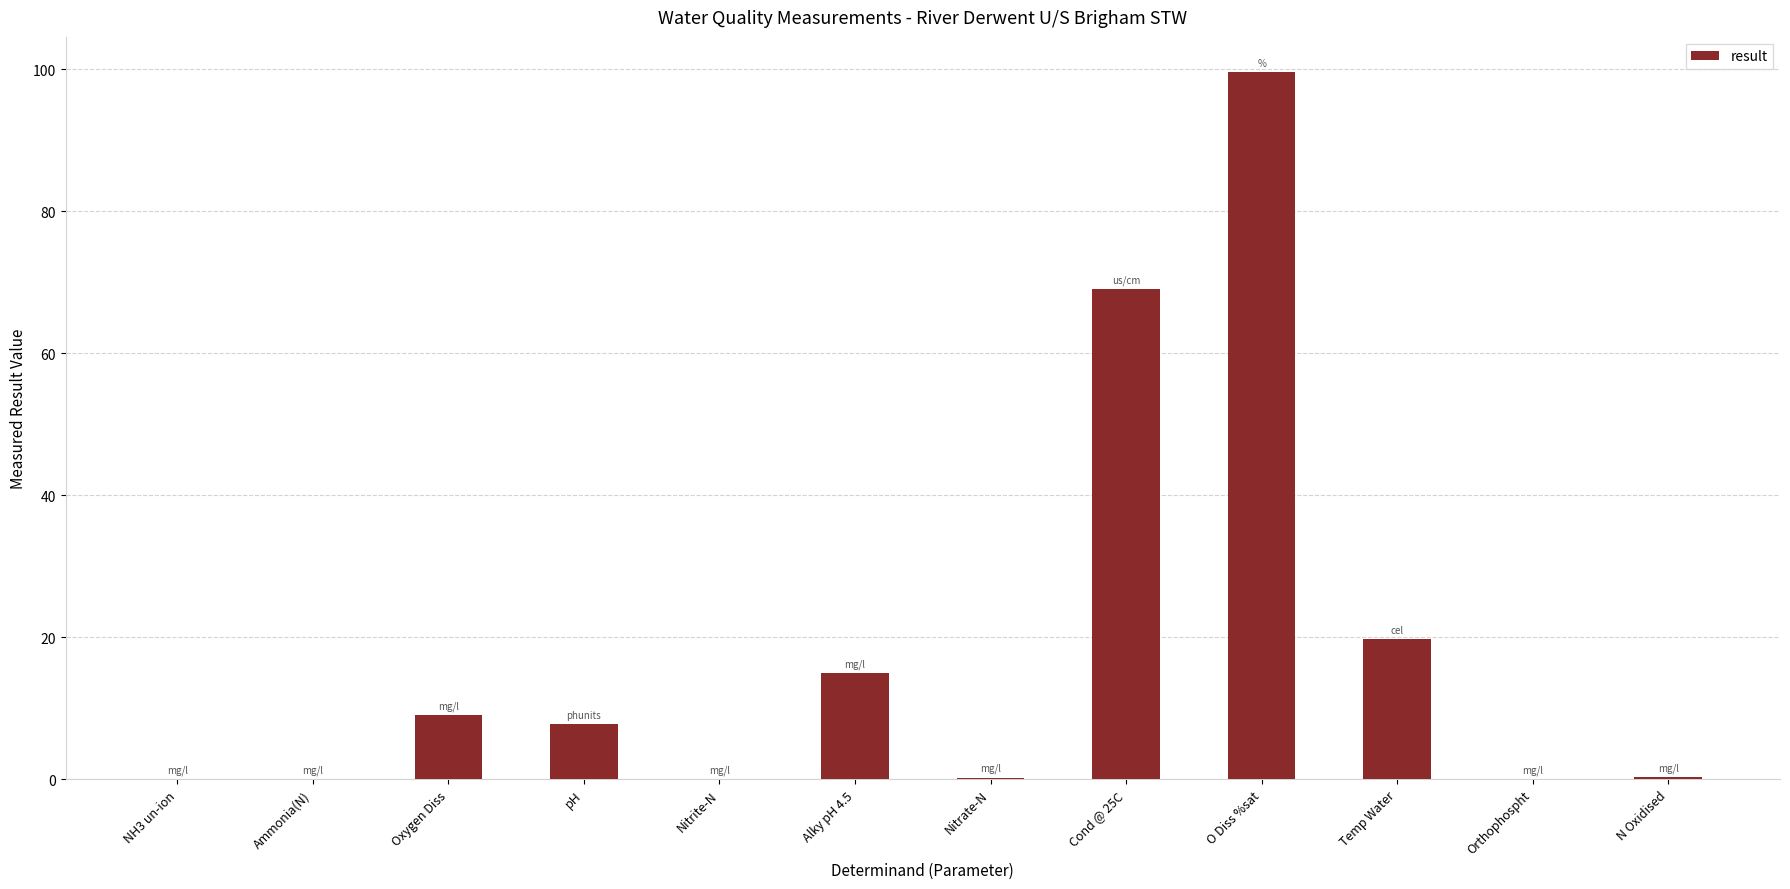

At which label does the data first exceed 7?

Oxygen Diss